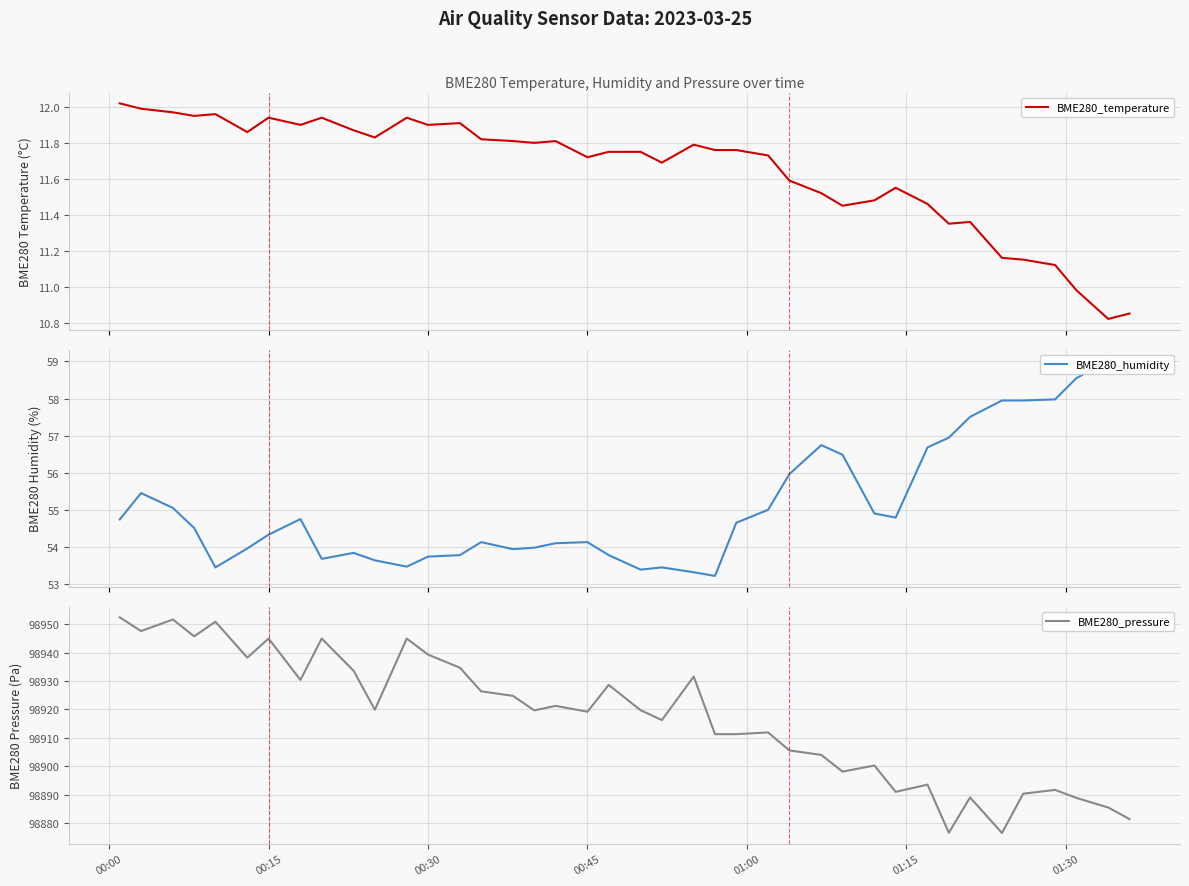

Is it true that BME280_pressure equals 98939.3 at 00:30?

True